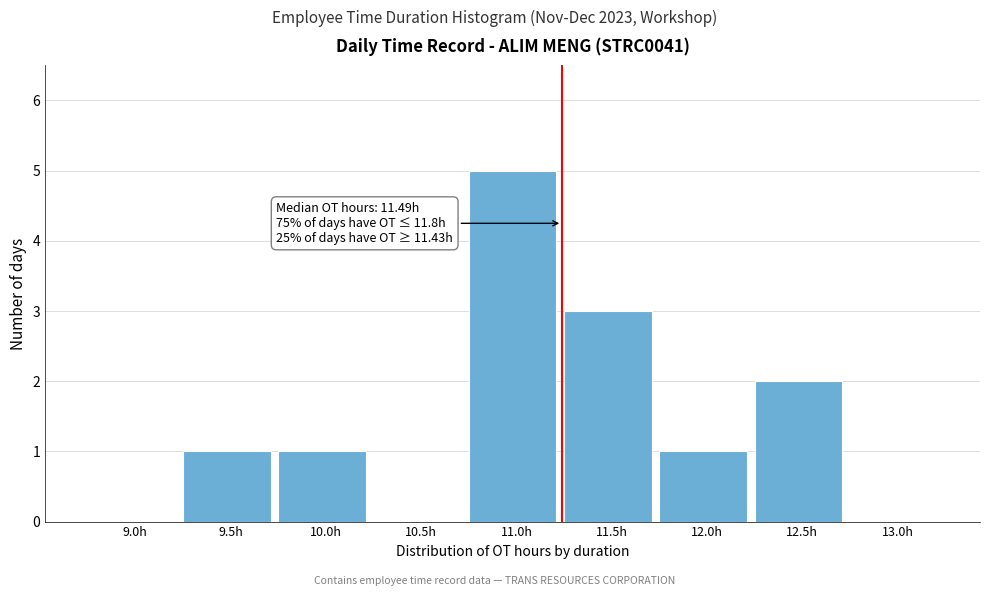

Reading left to right, extract all data points from this chart.

9.0h=0	9.5h=1	10.0h=1	10.5h=0	11.0h=5	11.5h=3	12.0h=1	12.5h=2	13.0h=0